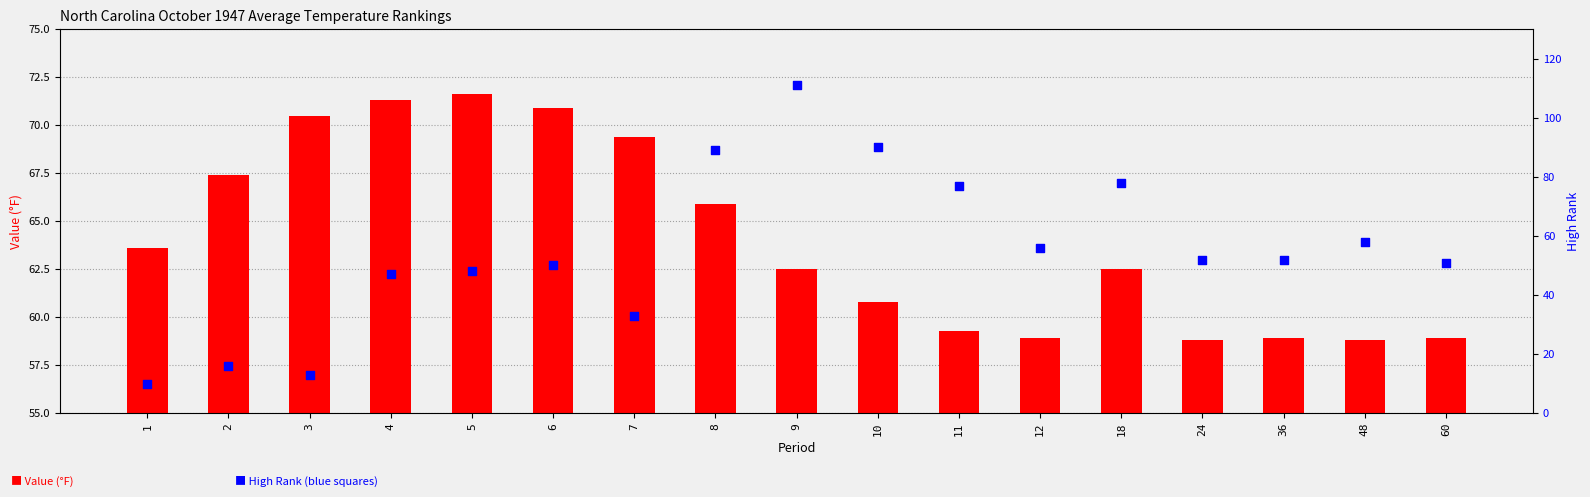

Which series has the largest Y range (max minus min)?

High Rank